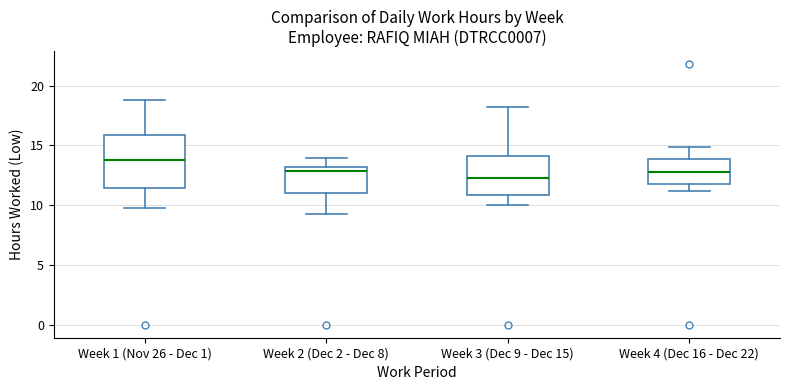

Where is the upper edge of the box for Week 2 (Dec 2 - Dec 8) on the y-axis? The values are not printed on the chart, so give them approximately, as read against the axis.

13.0